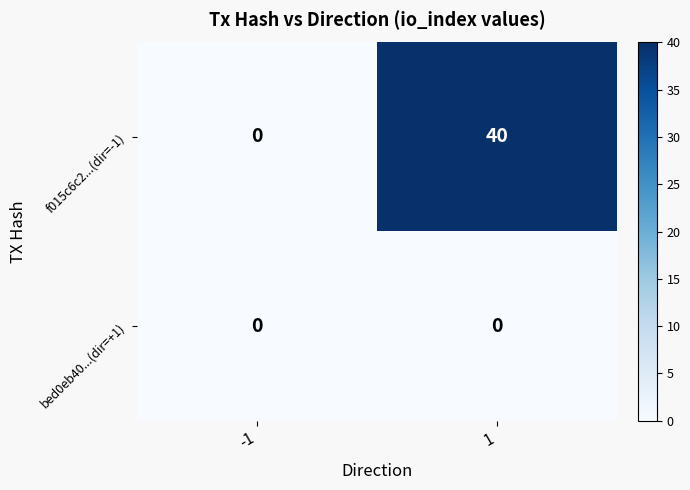

At how many categories does at least one series exceed 21?

1